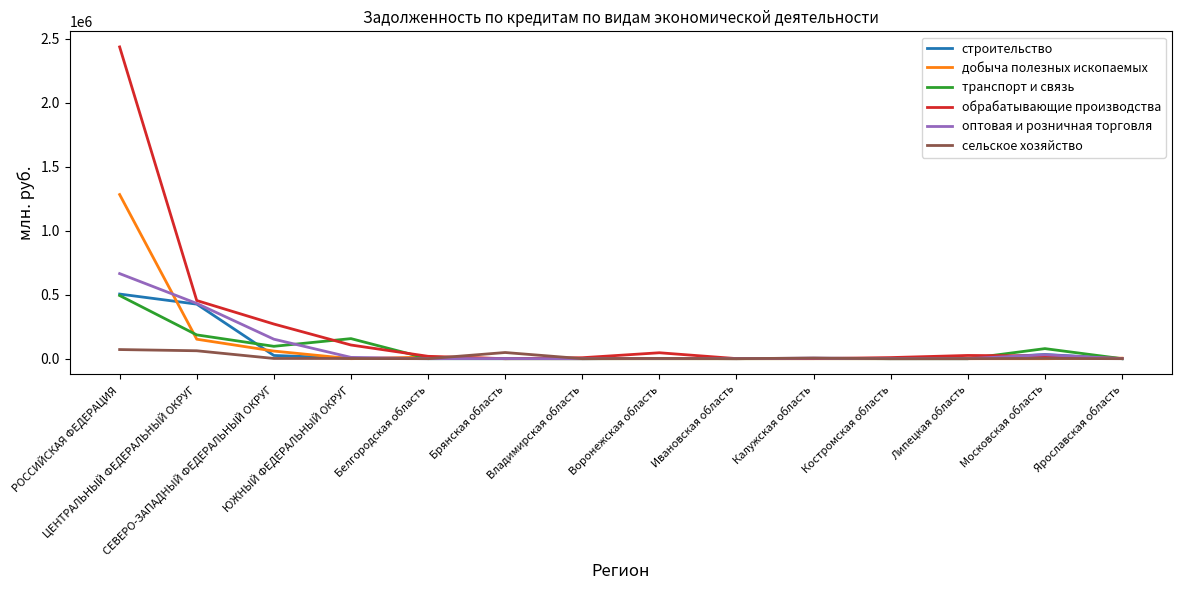

Which series has the largest total across all categories?

обрабатывающие производства